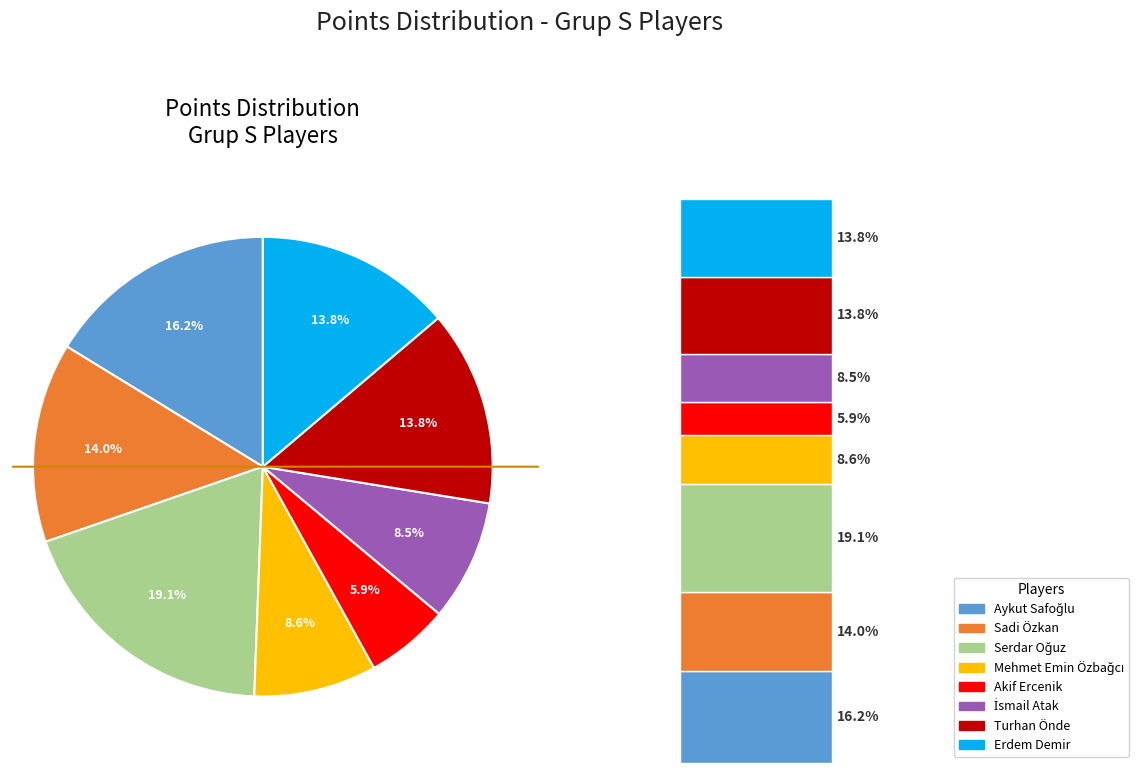

Is there a majority slice in this chart?

No